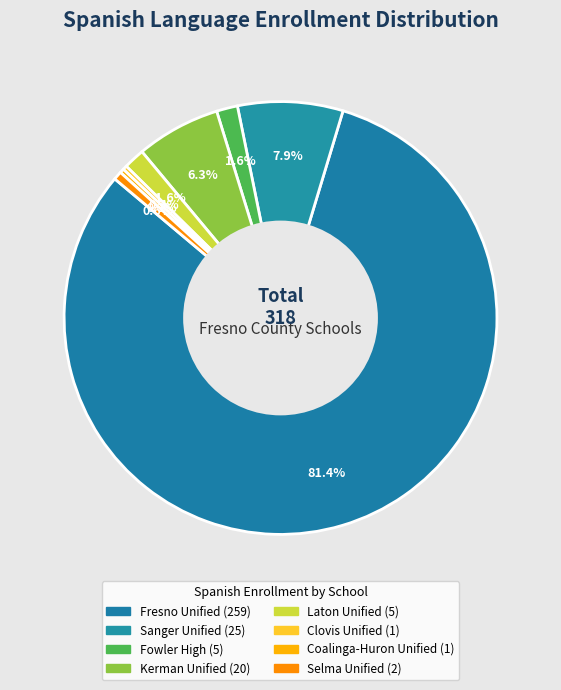

Between Laton Unified and Sanger Unified, which is larger?

Sanger Unified